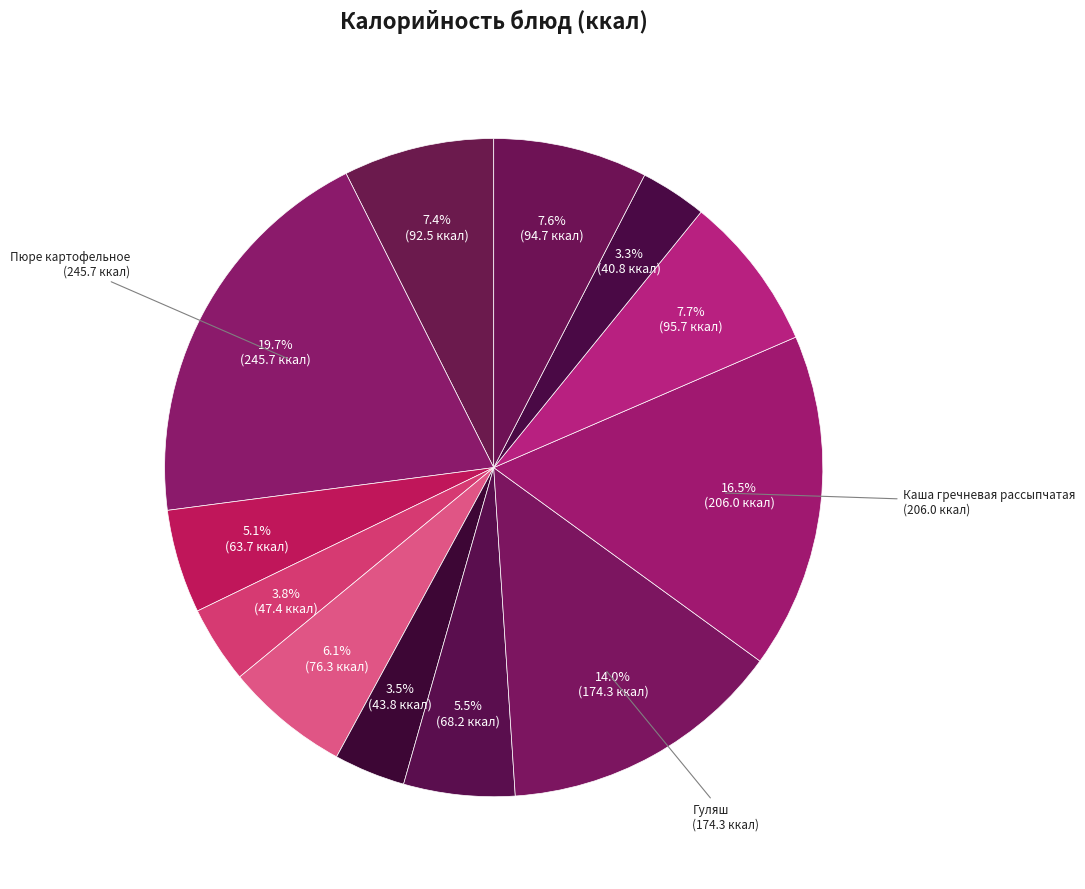

What is the largest slice in the pie chart?

Пюре картофельное